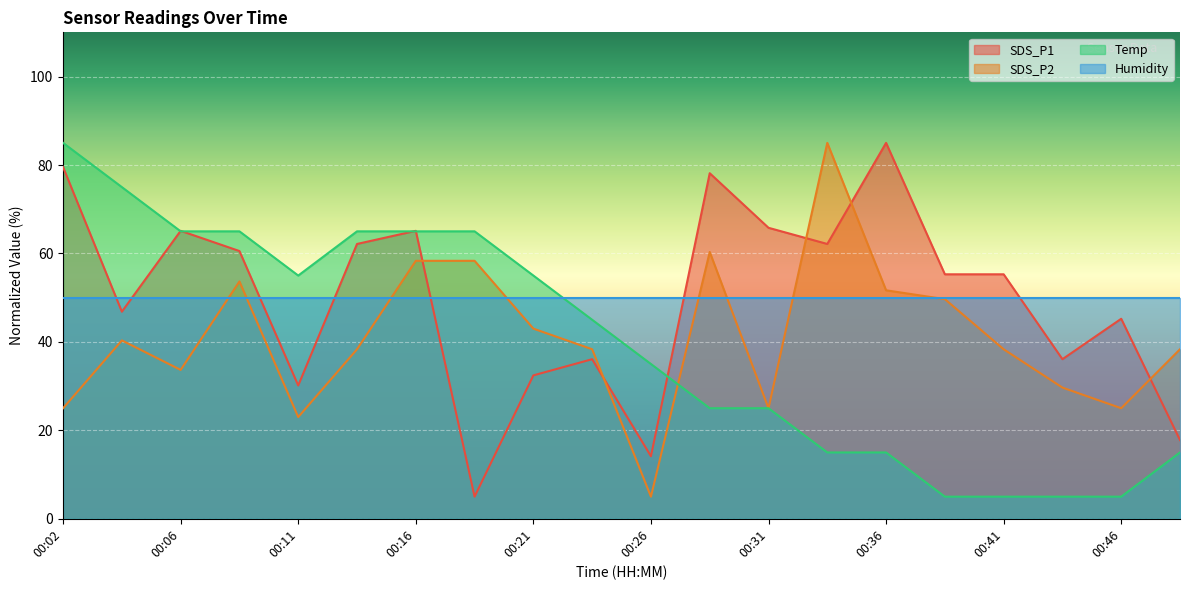

Where is the first local maximum for SDS_P2?

00:04